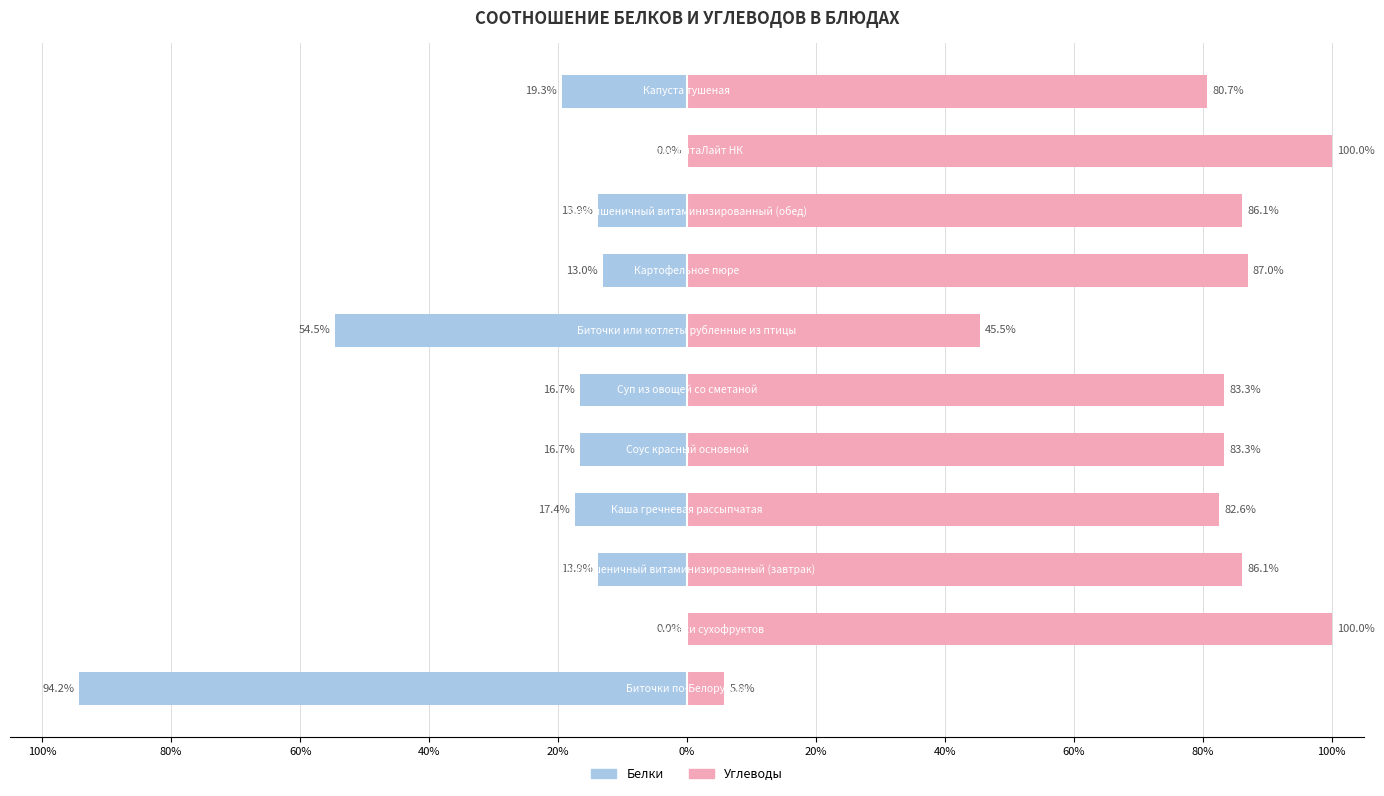

What is the sum of all Углеводы values?

840.4